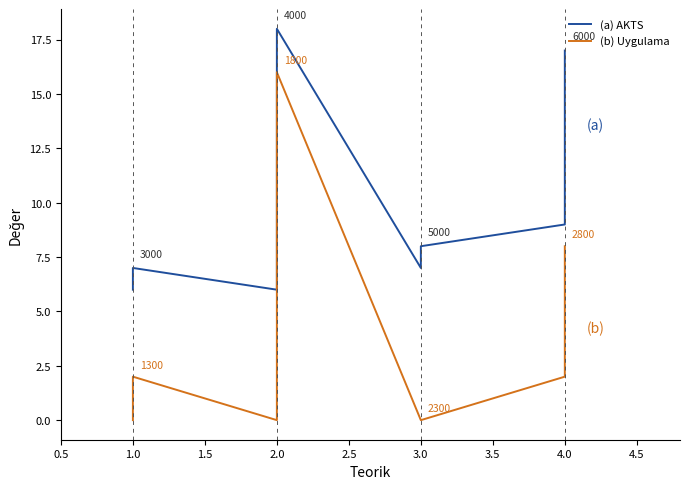

True or false: (a) AKTS has a value of 7 at 1.0.

True